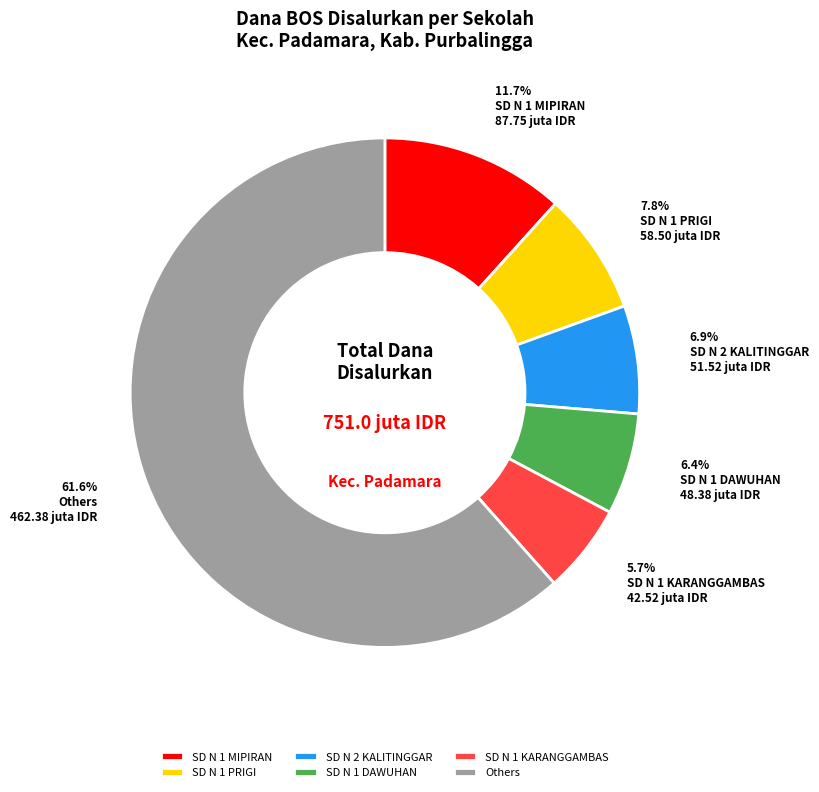

What percentage do SD N 2 KALITINGGAR and SD N 1 DAWUHAN together represent?

13.3%